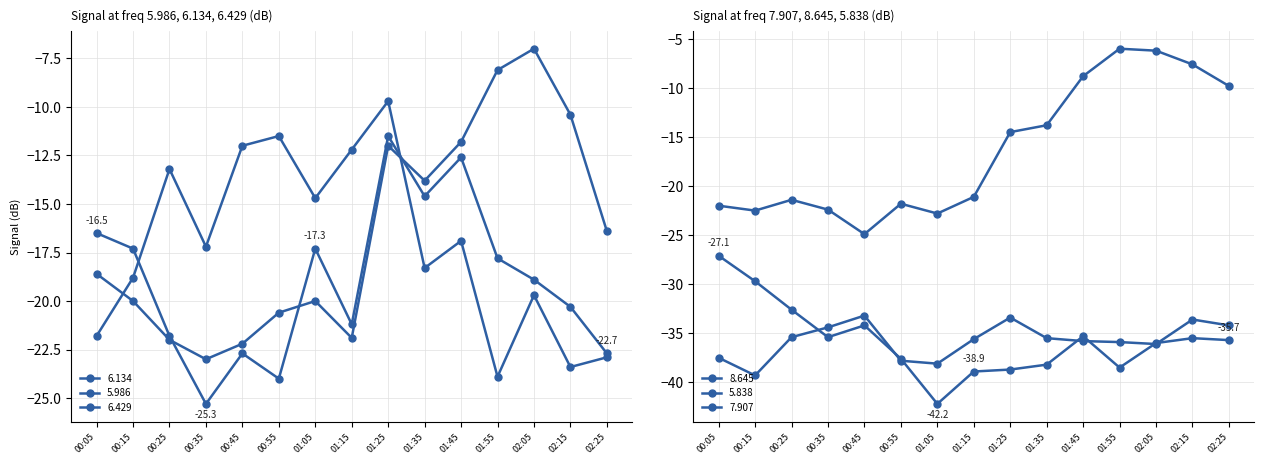

What is the smallest value displayed?

-42.2